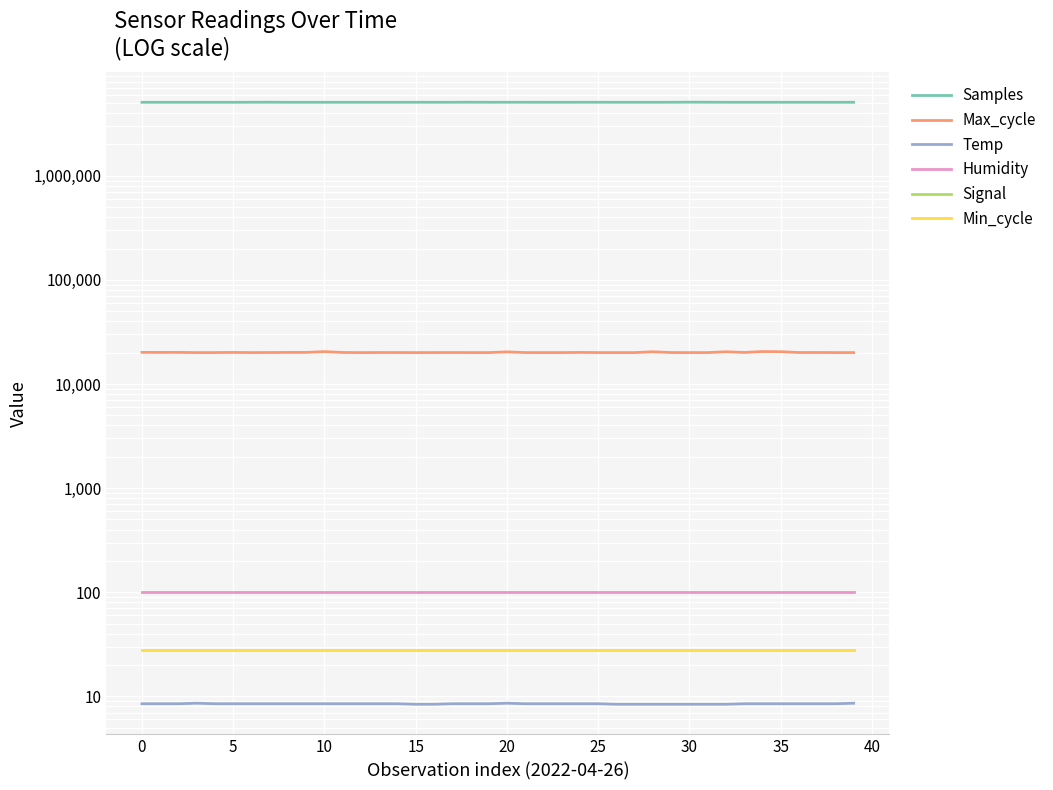

What is the value of the Min_cycle point at the 5th from the left?

28.0